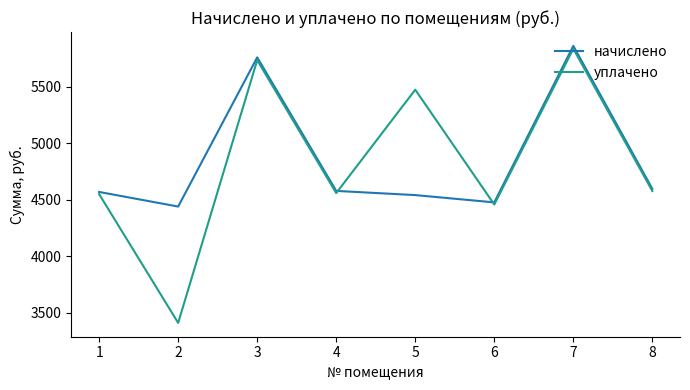

What is the minimum value for начислено?

4441.6